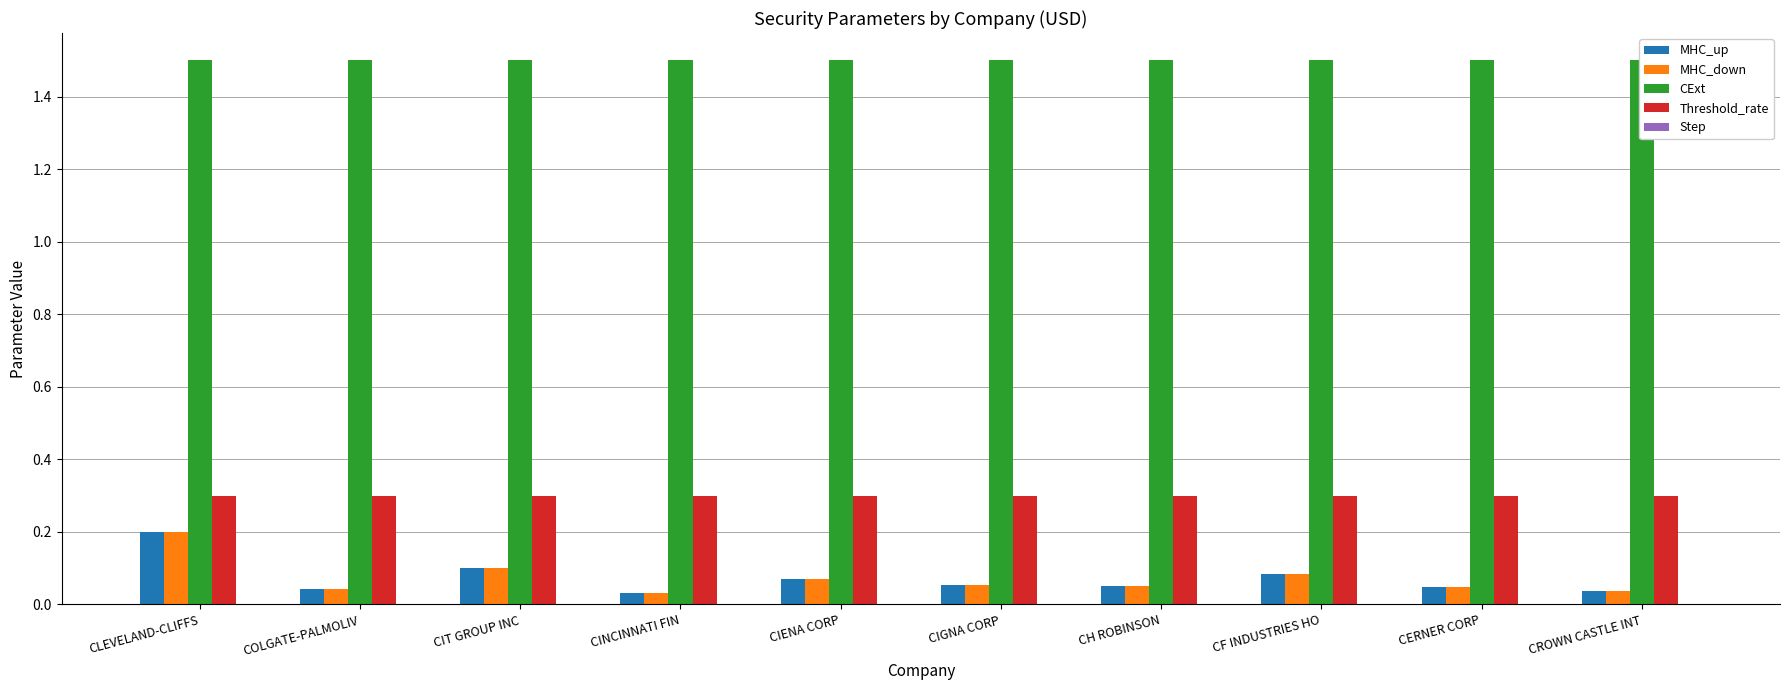

Is the value of MHC_up at CLEVELAND-CLIFFS greater than the value of Step at CROWN CASTLE INT?

Yes